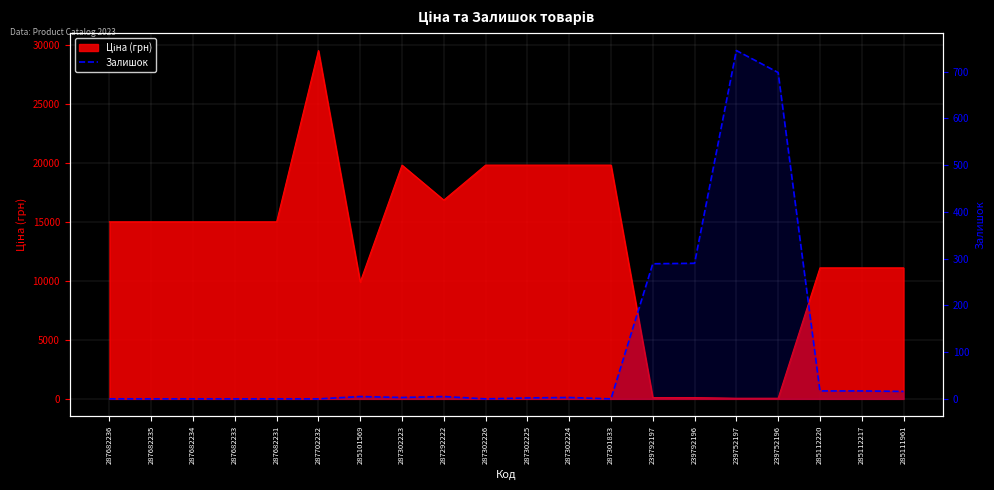

The chart shows a value of 698 at 239752196. True or false?

True